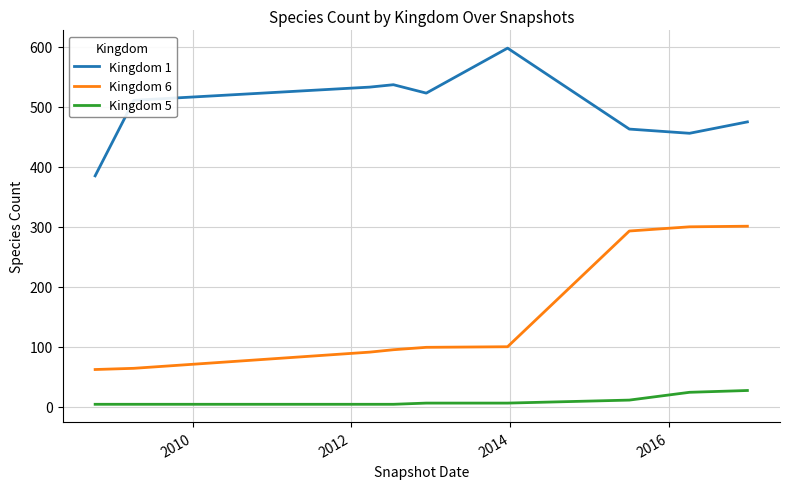

What are all the series names shown in the legend?

Kingdom 1, Kingdom 6, Kingdom 5